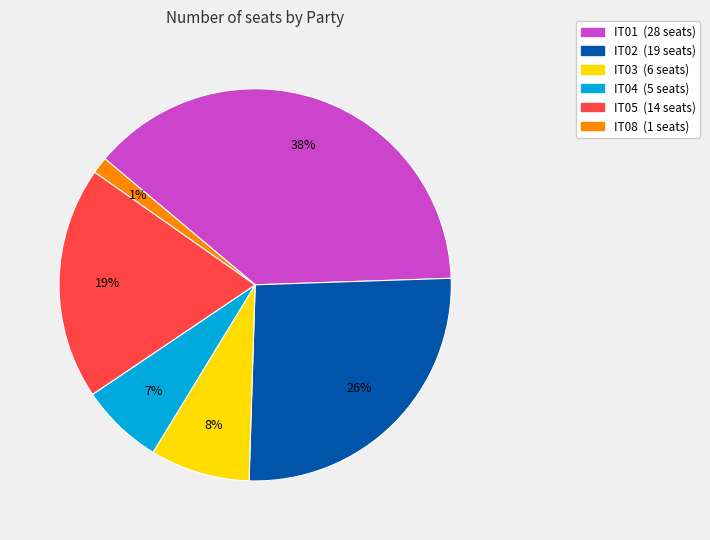

Is there a majority slice in this chart?

No